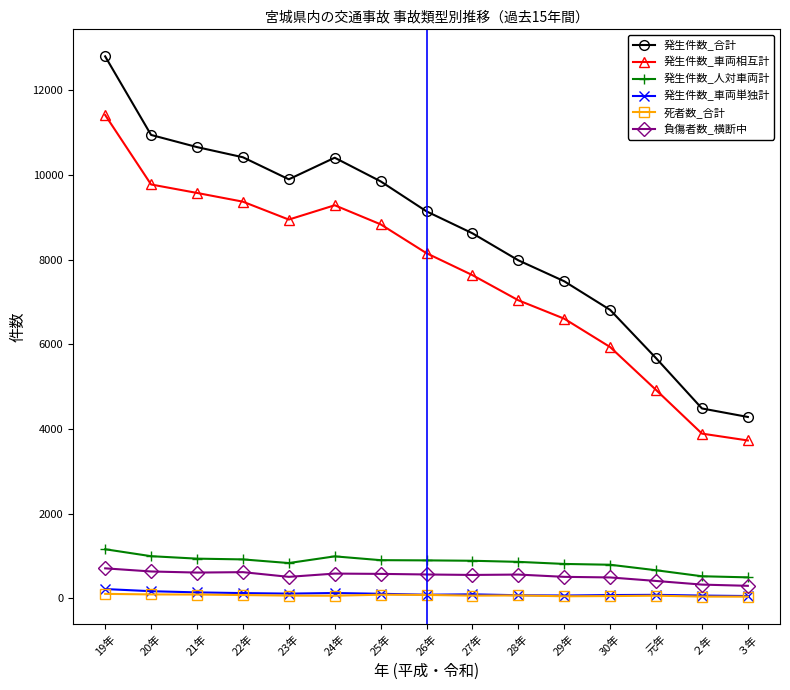

Between 24年 and 26年, which series saw the biggest shift?

発生件数_合計